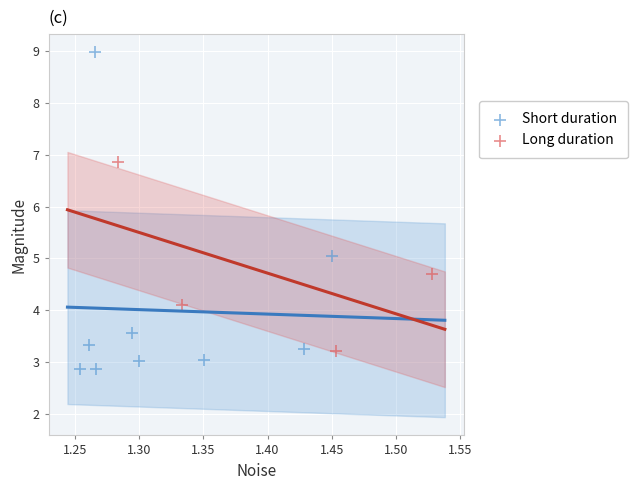

Which series has the widest spread of Y values?

Short duration